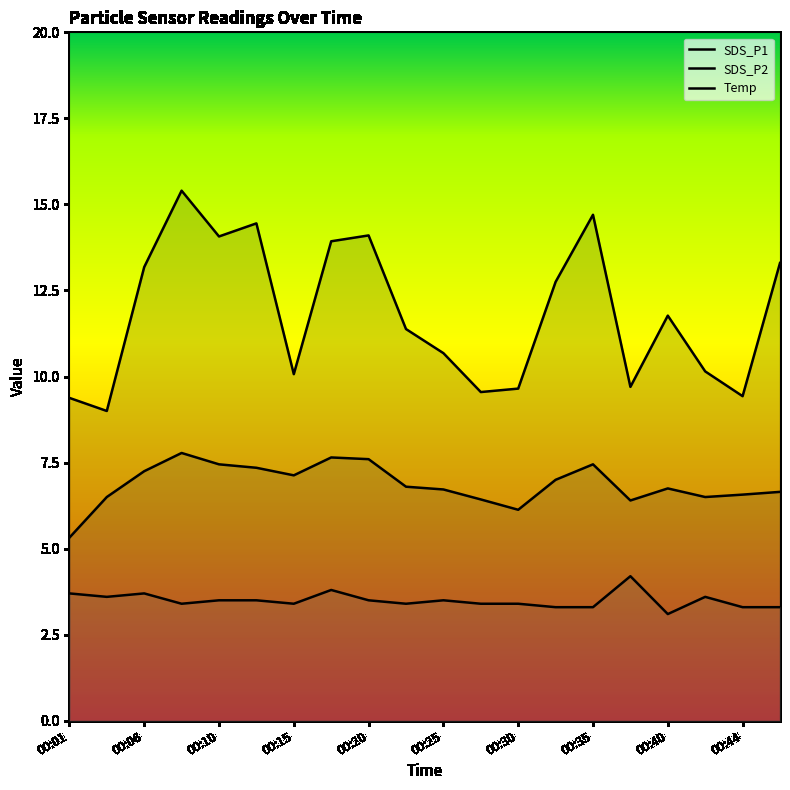

What is the difference between the maximum and minimum values in the Temp series?

1.1